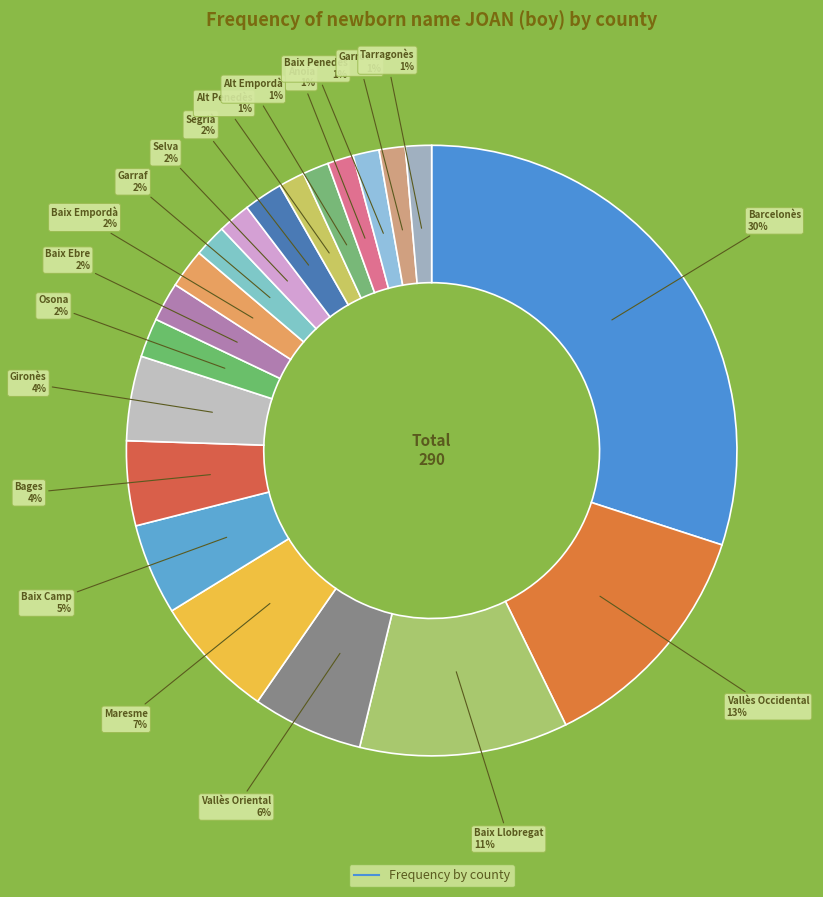

Which category has the biggest portion of the pie?

Barcelonès